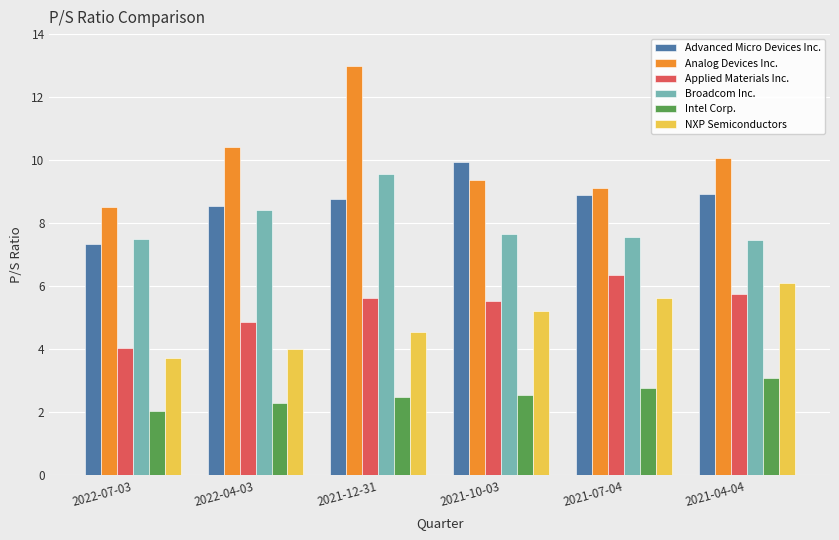

Rank the series by their maximum value, from highest to lowest.

Analog Devices Inc., Advanced Micro Devices Inc., Broadcom Inc., Applied Materials Inc., NXP Semiconductors, Intel Corp.